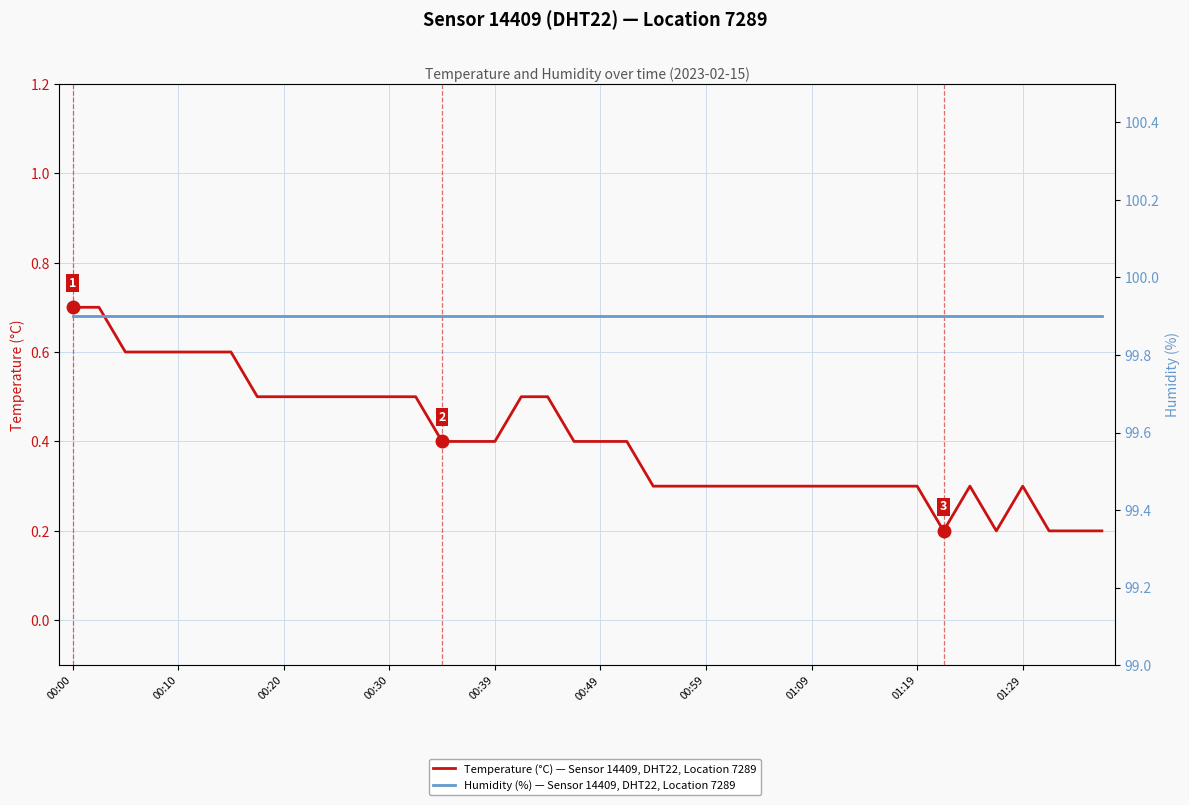

Is this an area chart (filled region under the line)?

No